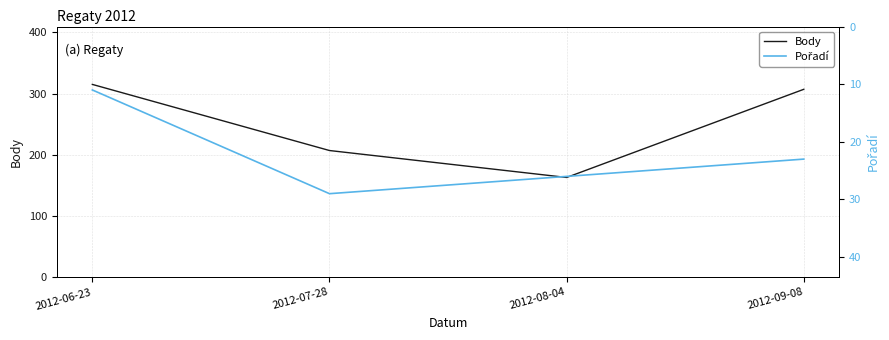

What is the label of the 1st point from the right?

2012-09-08